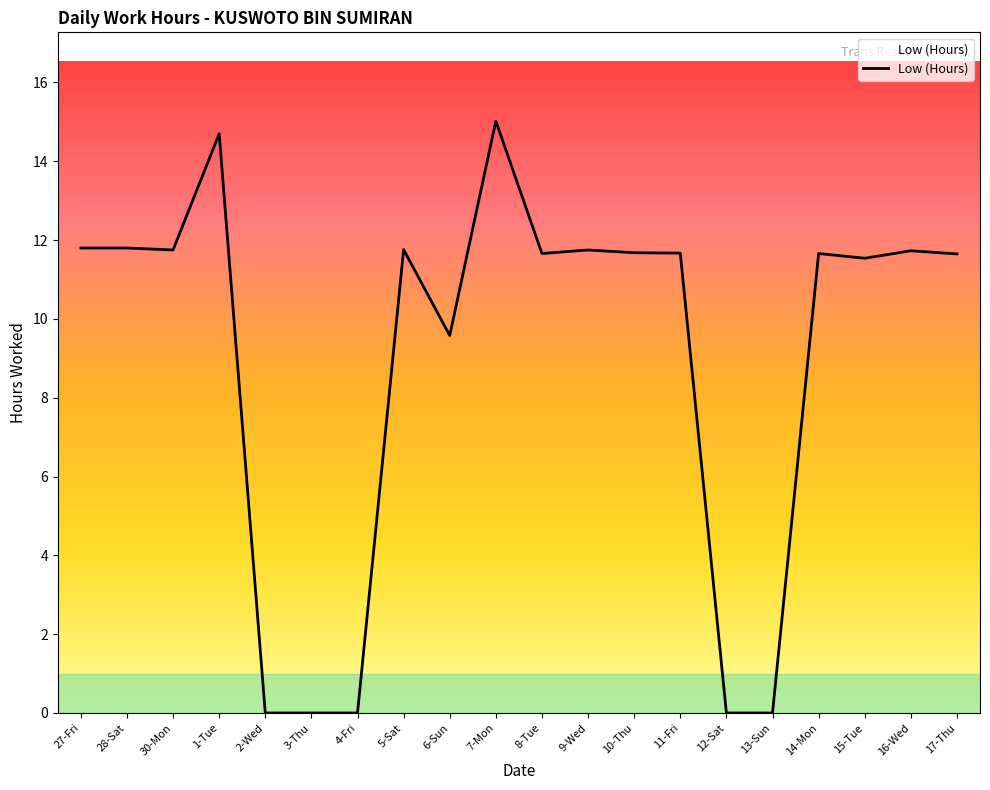

Is it true that the value at 9-Wed is 11.8?

True